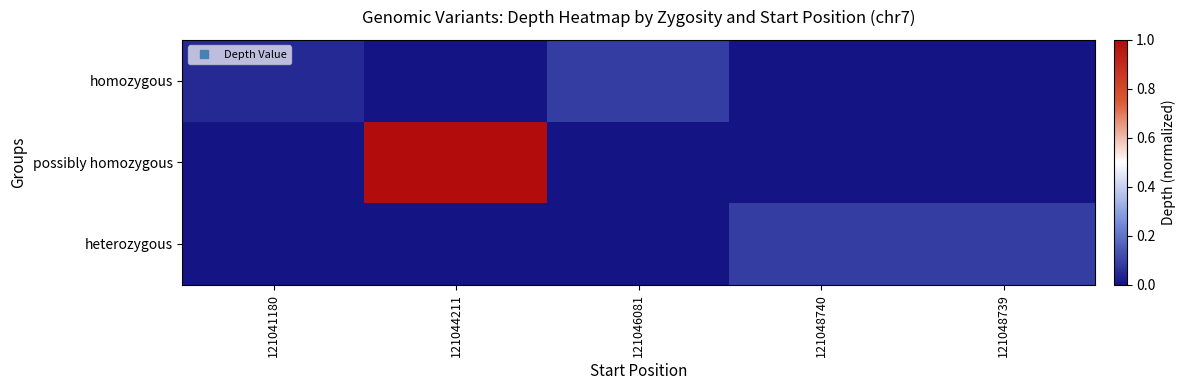

Reading left to right, extract all data points from this chart.

homozygous: 121041180=0.0	121044211=0.0	121046081=0.1	121048740=0.0	121048739=0.0
possibly homozygous: 121041180=0.0	121044211=1.0	121046081=0.0	121048740=0.0	121048739=0.0
heterozygous: 121041180=0.0	121044211=0.0	121046081=0.0	121048740=0.1	121048739=0.1